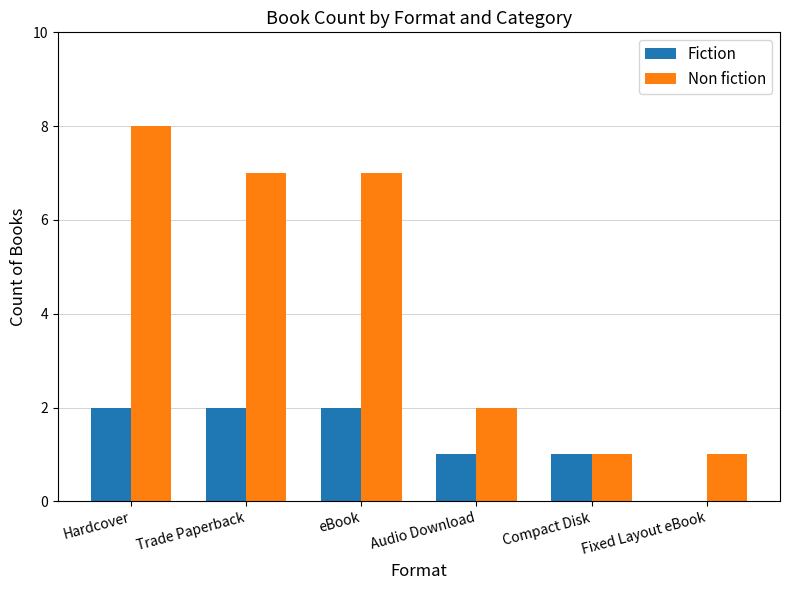

Which category has the highest value across all series?

Hardcover